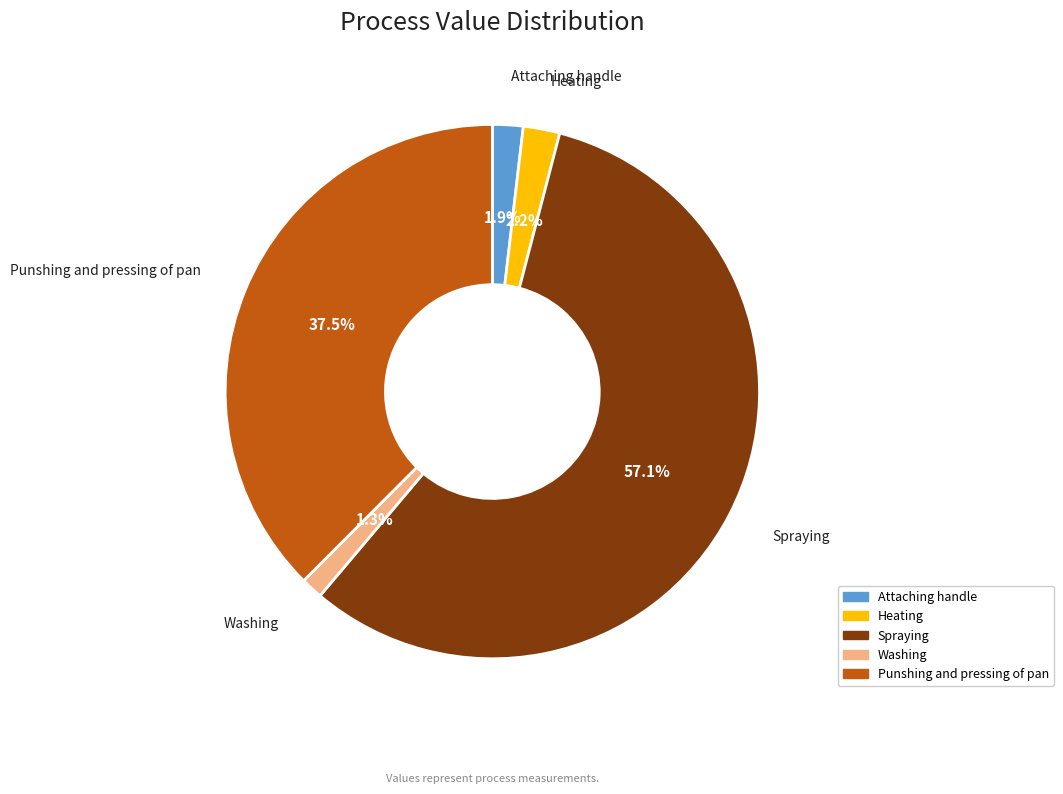

What is the total percentage of Attaching handle and Punshing and pressing of pan?

39.4%